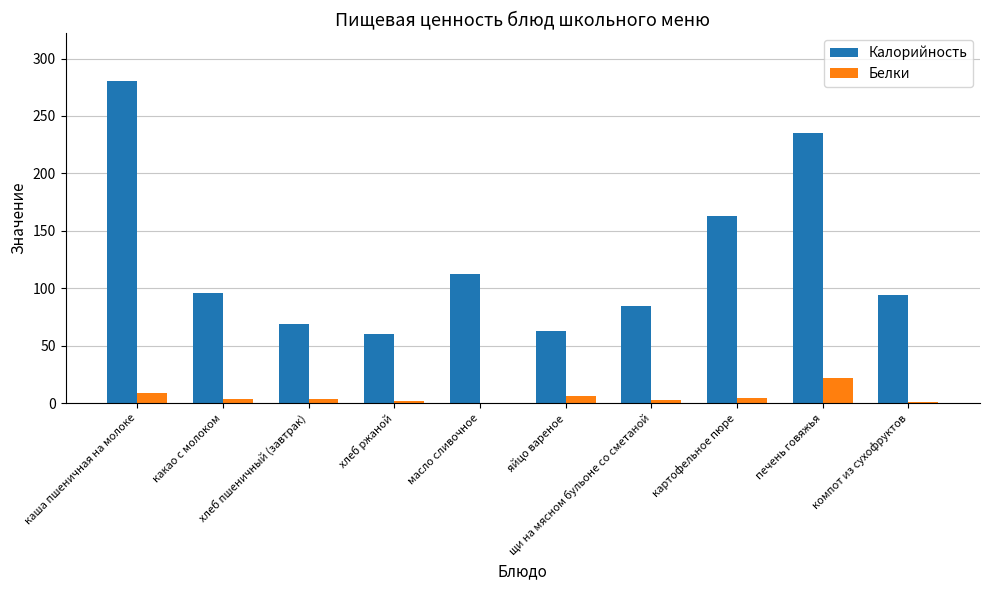

At which category does the chart reach its peak across all series?

каша пшеничная на молоке